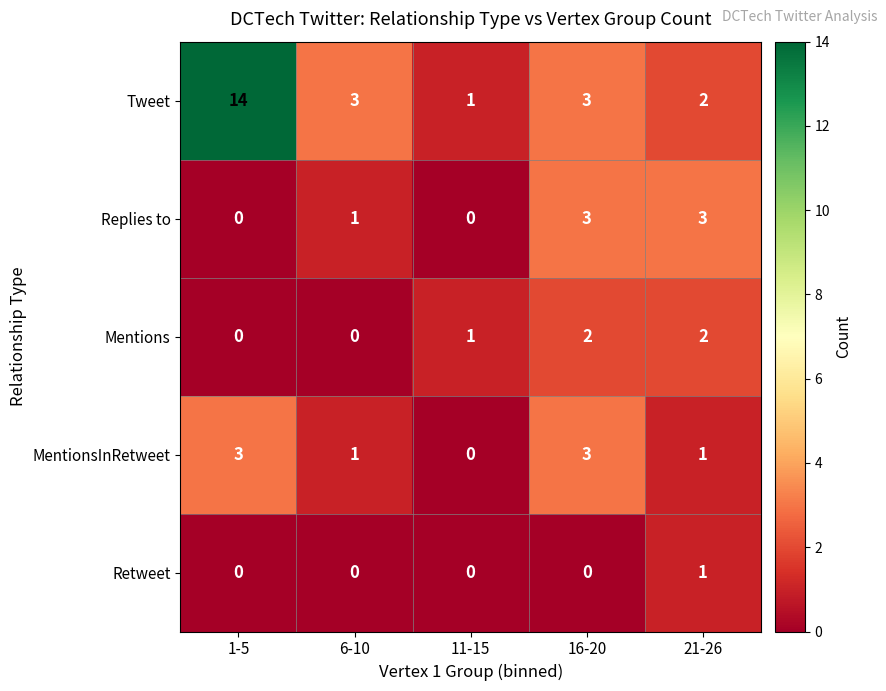

What is the sum of all Replies to values?

7